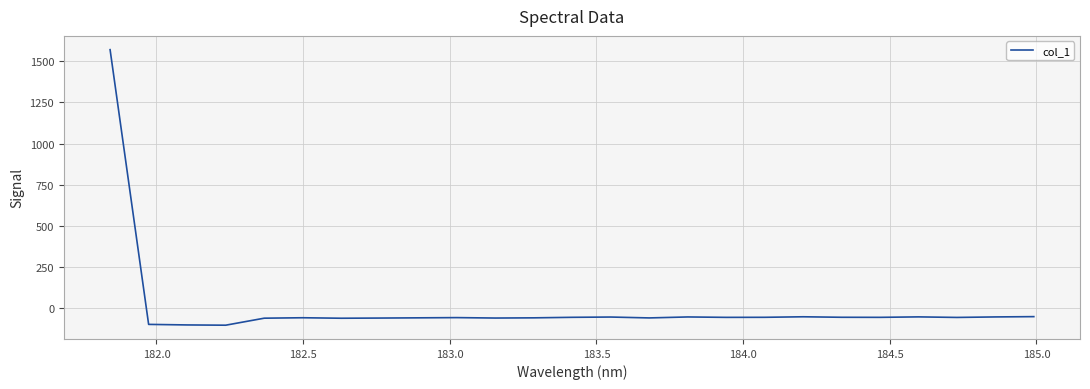

What is the maximum value shown in the chart?

1570.7